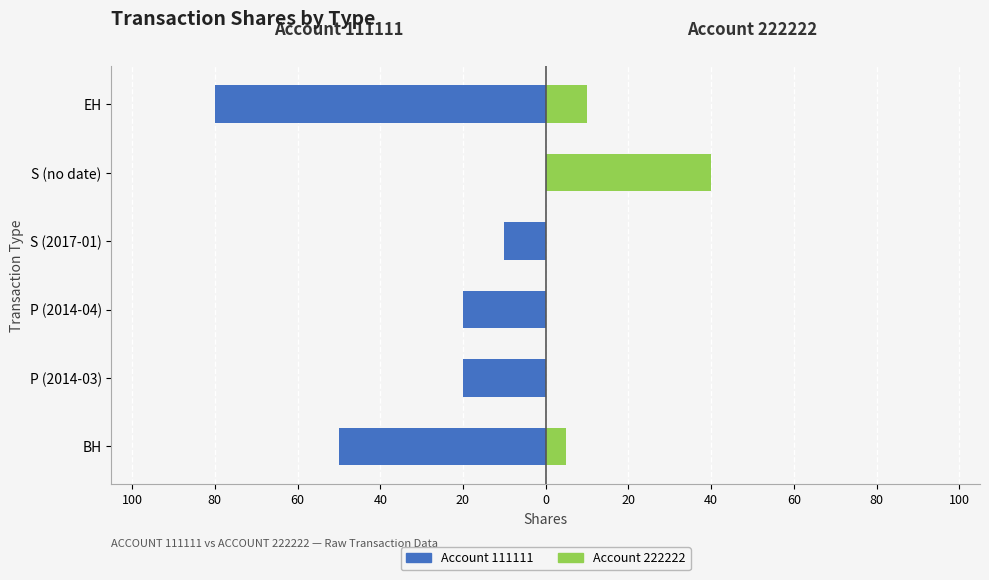

Which has a higher value, S (2017-01) or EH?

S (2017-01)